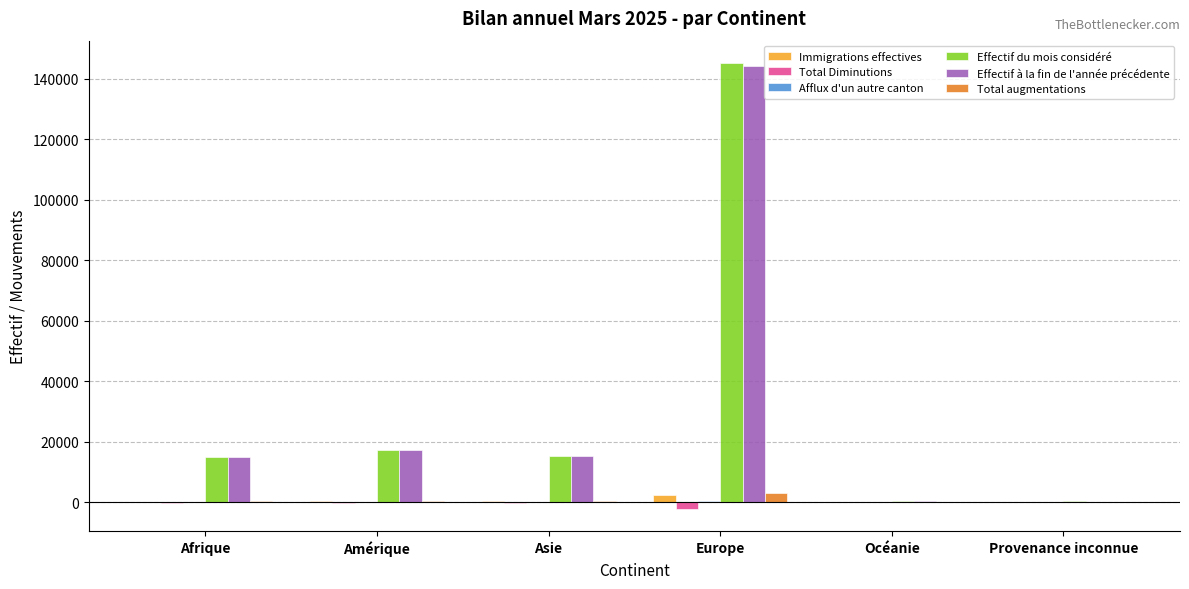

Which category has the highest value across all series?

Europe